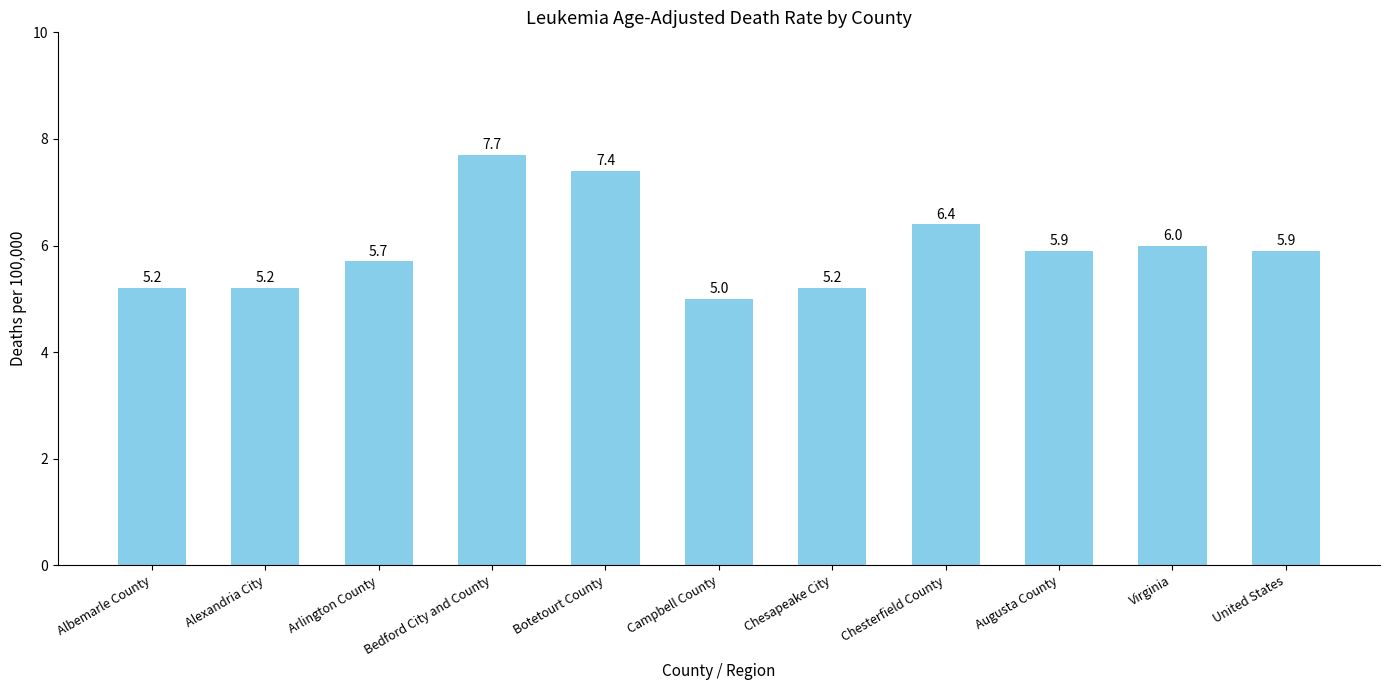

What is the greatest value displayed?

7.7